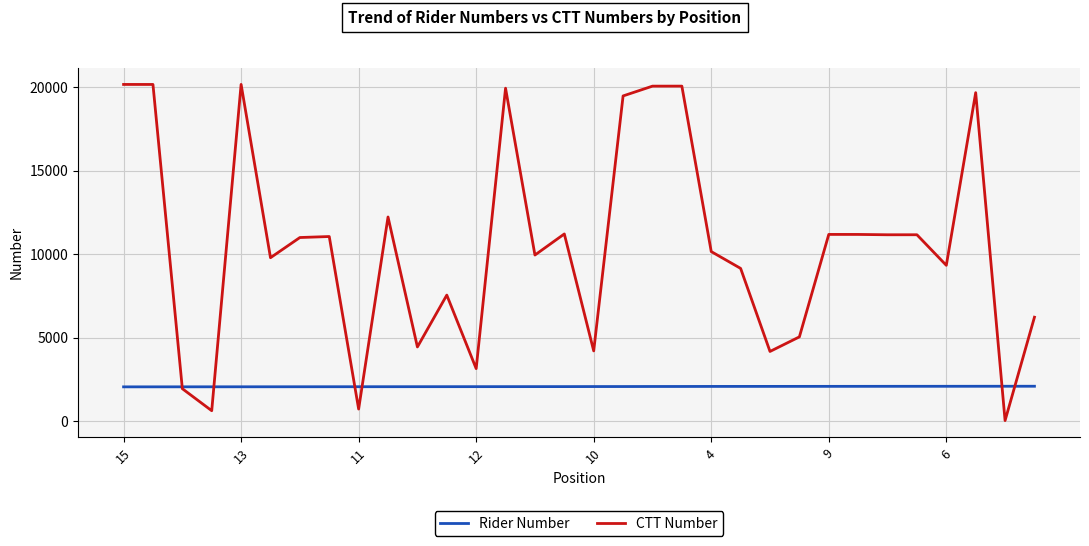

What is the difference between the maximum and minimum values in the Rider Number series?

37